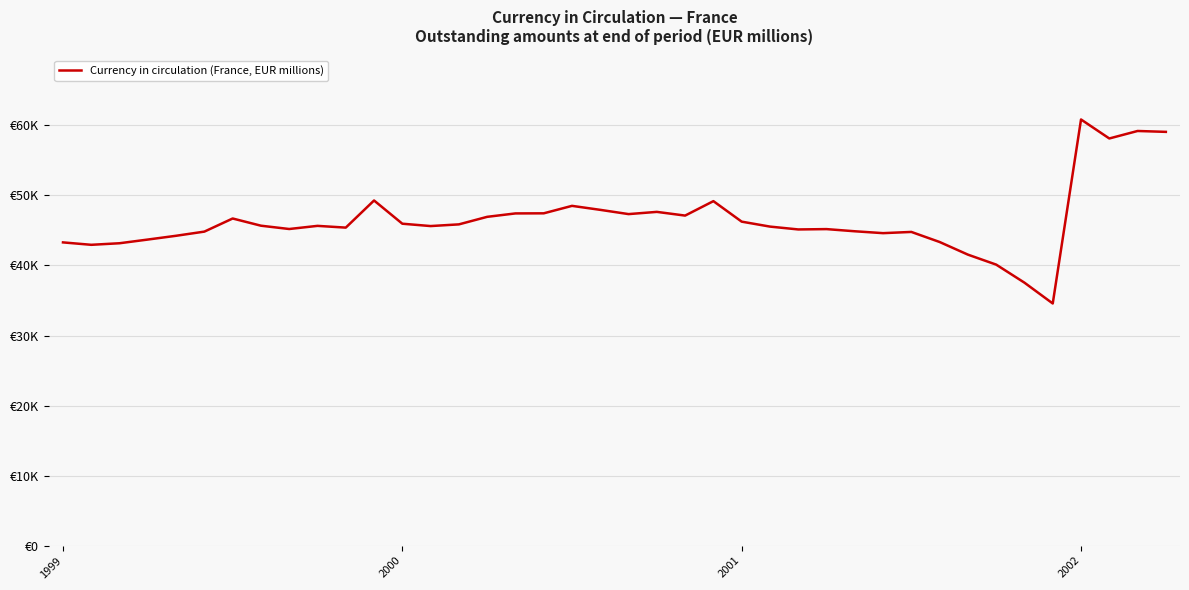

Does the chart have visible grid lines?

Yes